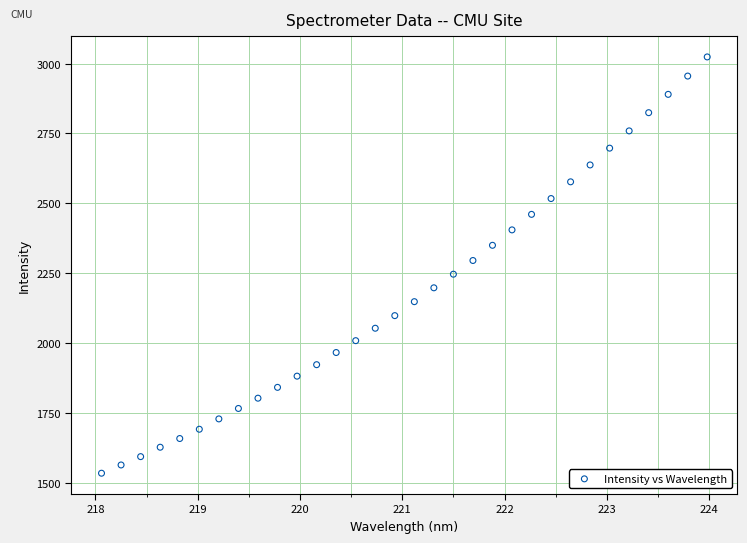

What is the range of Y values (max minus min)?

1489.8